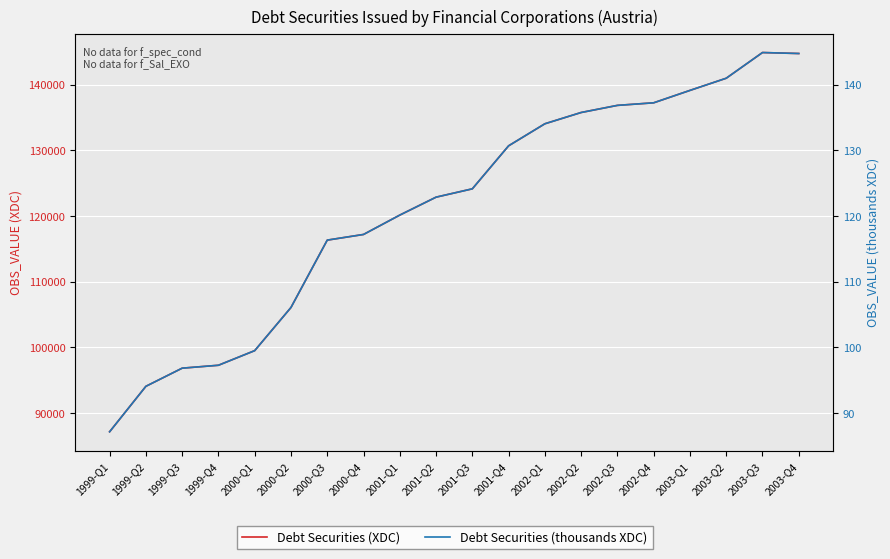

Reading right to left, what are all the values shown in this chart?

Debt Securities (XDC): 2003-Q4=144738.0	2003-Q3=144886.0	2003-Q2=140973.0	2003-Q1=139119.0	2002-Q4=137231.0	2002-Q3=136839.0	2002-Q2=135754.0	2002-Q1=134037.0	2001-Q4=130679.0	2001-Q3=124130.0	2001-Q2=122860.0	2001-Q1=120130.0	2000-Q4=117180.0	2000-Q3=116318.0	2000-Q2=106058.0	2000-Q1=99486.0	1999-Q4=97260.0	1999-Q3=96817.0	1999-Q2=94053.0	1999-Q1=87131.0
Debt Securities (thousands XDC): 2003-Q4=144.7	2003-Q3=144.9	2003-Q2=141.0	2003-Q1=139.1	2002-Q4=137.2	2002-Q3=136.8	2002-Q2=135.8	2002-Q1=134.0	2001-Q4=130.7	2001-Q3=124.1	2001-Q2=122.9	2001-Q1=120.1	2000-Q4=117.2	2000-Q3=116.3	2000-Q2=106.1	2000-Q1=99.5	1999-Q4=97.3	1999-Q3=96.8	1999-Q2=94.1	1999-Q1=87.1